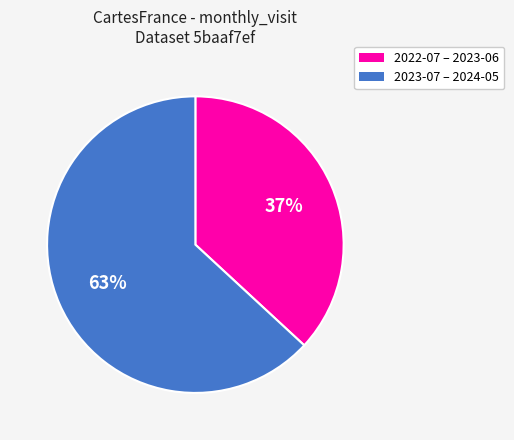

To the nearest percent, what is the average slice percentage?

50%